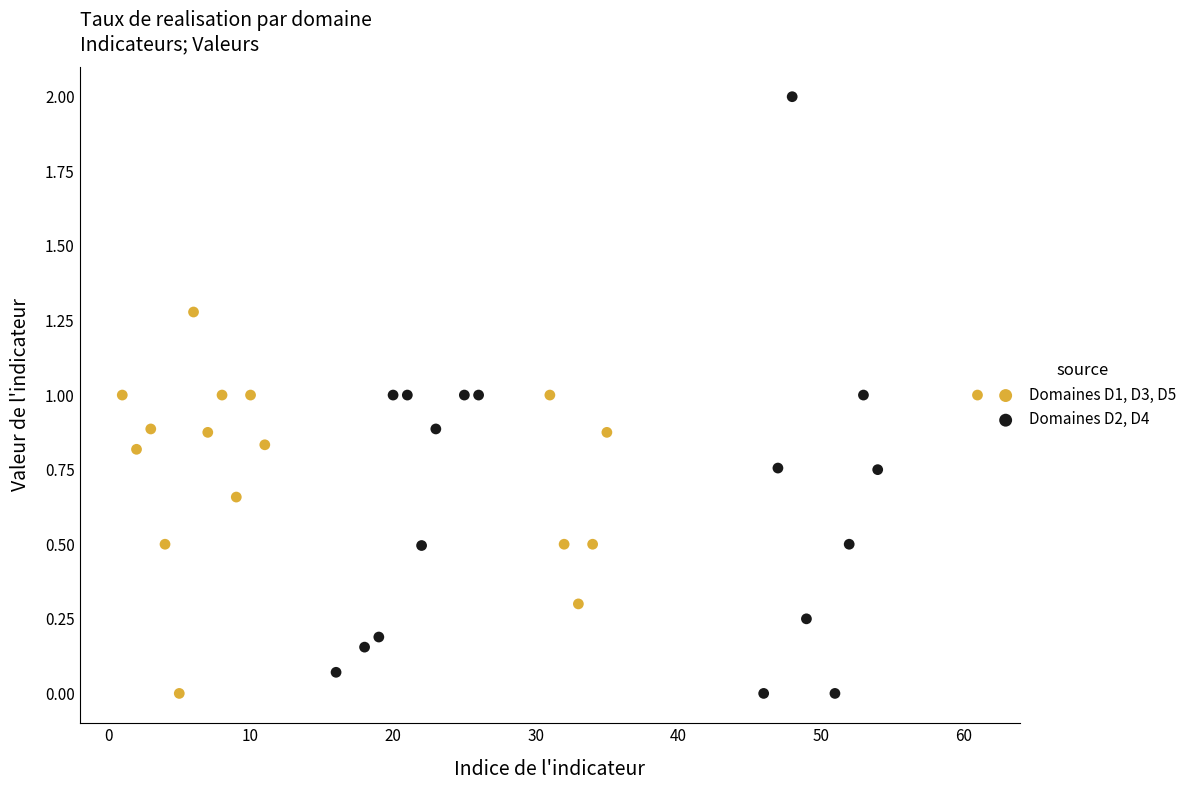

Which series has the widest spread of Y values?

Domaines D2, D4